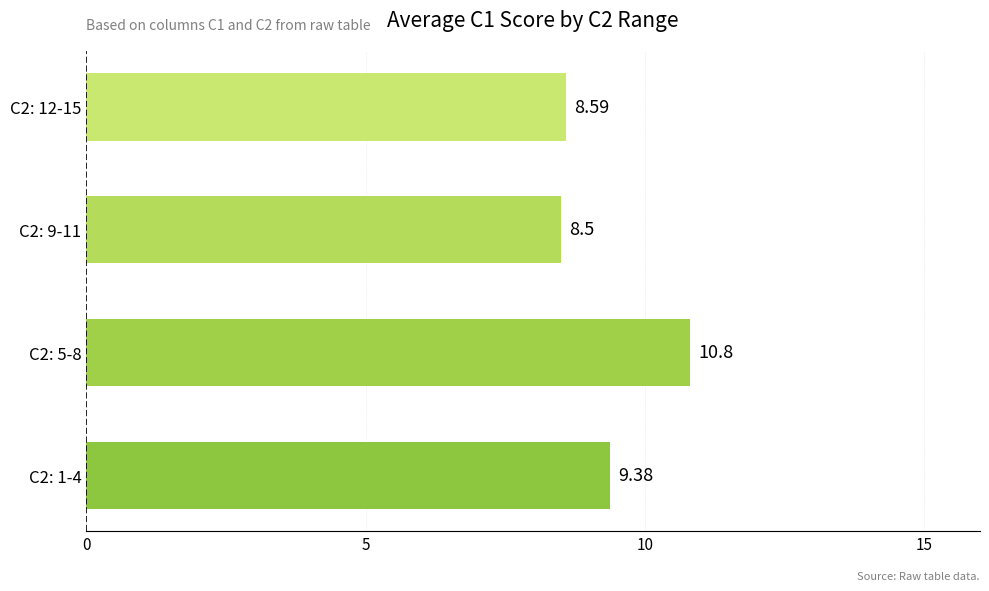

The chart shows a value of 1.7 at C2: 9-11. True or false?

False